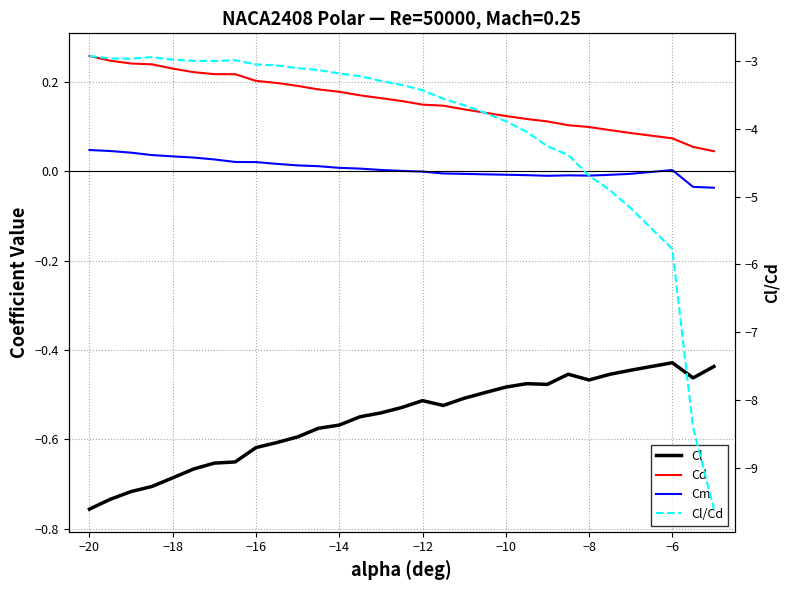

How many lines are shown in the chart?

4